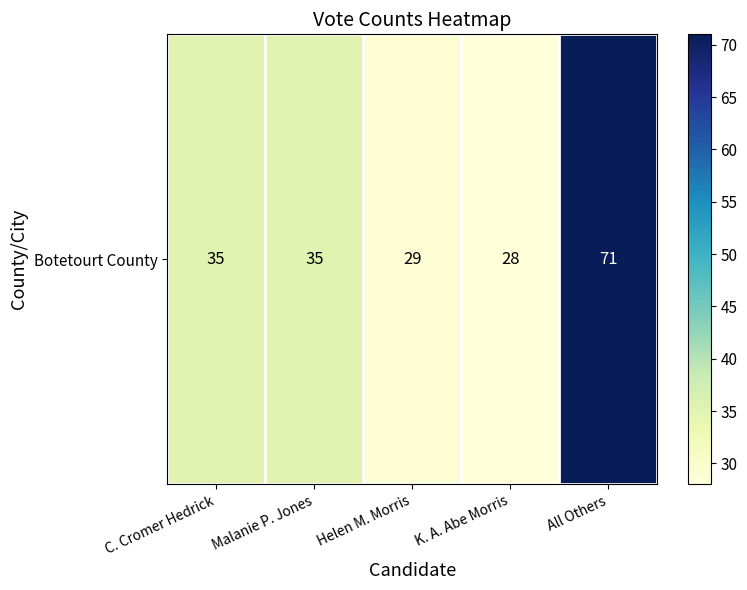

List the labels in order of value, smallest first.

K. A. Abe Morris, Helen M. Morris, C. Cromer Hedrick, Malanie P. Jones, All Others